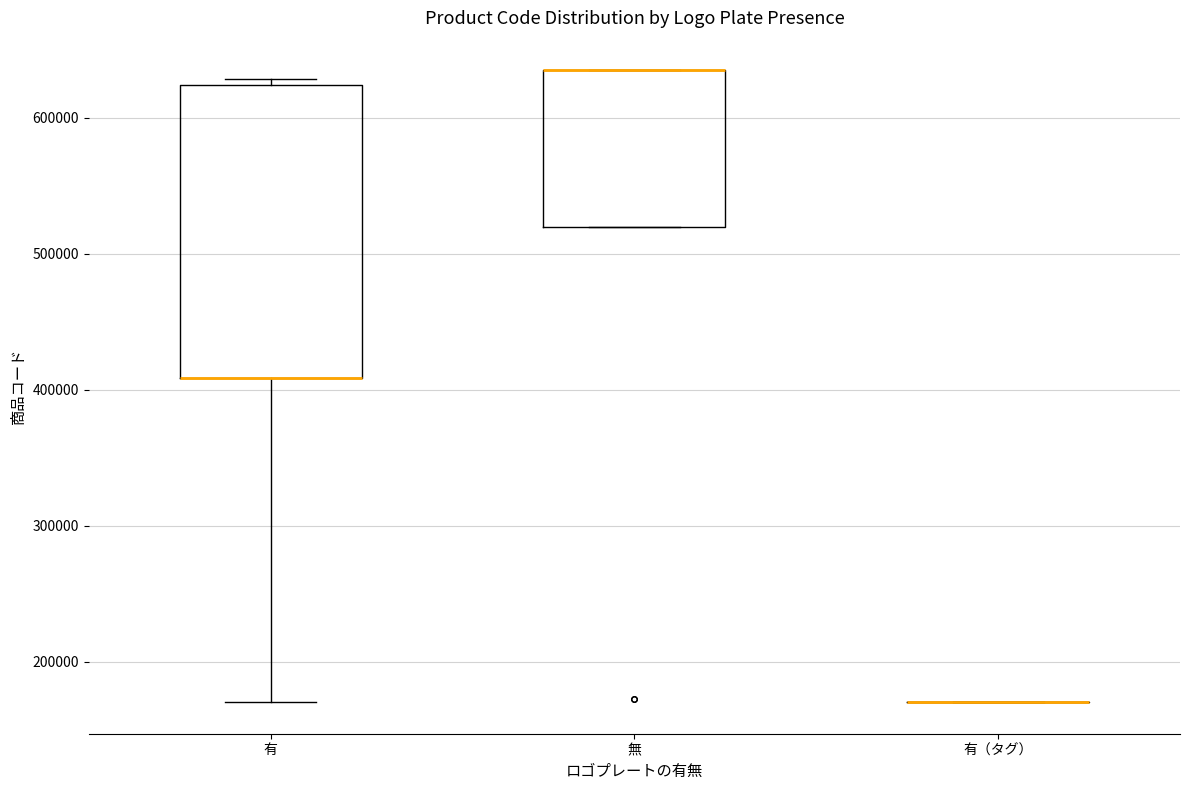

Reading left to right, read every box against the y-axis: the position of its median line, the range the box covers, and the ends of its whiskers. The values are not printed on the chart, so give them approximately, as read against the axis.

有: median 410000 (drawn on the box's lower edge), box 410000 to 620000, whiskers 170000 to 630000
無: median 640000 (drawn on the box's upper edge), box 520000 to 640000, whiskers 520000 to 640000
有（タグ）: box collapsed to a line at 170000, whiskers 170000 to 170000